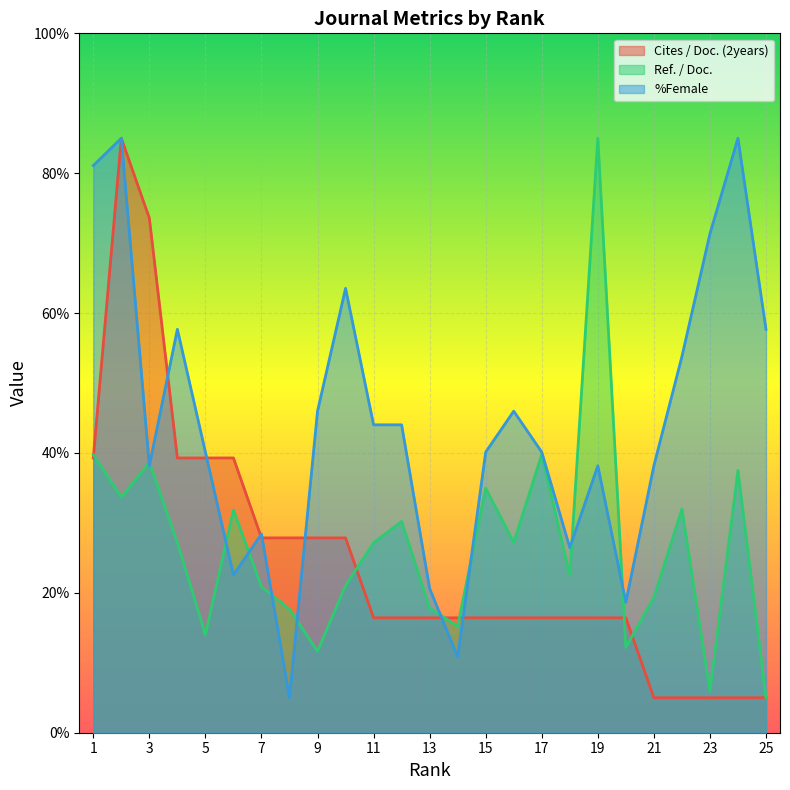

Reading left to right, what are all the values shown in this chart?

Cites / Doc. (2years): 39.3	85.0	73.6	39.3	39.3	39.3	27.9	27.9	27.9	27.9	16.4	16.4	16.4	16.4	16.4	16.4	16.4	16.4	16.4	16.4	5.0	5.0	5.0	5.0	5.0
Ref. / Doc.: 39.8	33.7	38.6	27.2	14.0	31.8	20.9	17.7	11.6	21.0	27.2	30.2	17.8	15.2	35.0	27.2	39.8	22.5	85.0	12.2	19.4	32.0	5.9	37.5	5.0
%Female: 81.1	85.0	38.2	57.7	40.1	22.6	28.4	5.0	46.0	63.5	44.0	44.0	20.6	10.9	40.1	46.0	40.1	26.5	38.2	18.7	38.2	53.8	71.3	85.0	57.7